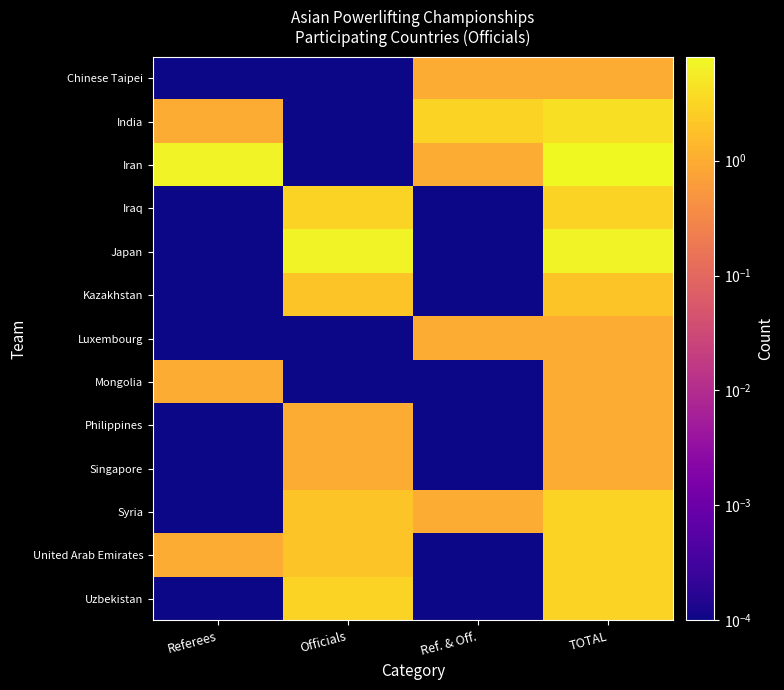

Reading right to left, list all the values displayed in this chart.

Chinese Taipei: TOTAL=1.0	Ref. & Off.=1.0	Officials=0.0	Referees=0.0
India: TOTAL=4.0	Ref. & Off.=3.0	Officials=0.0	Referees=1.0
Iran: TOTAL=8.0	Ref. & Off.=1.0	Officials=0.0	Referees=7.0
Iraq: TOTAL=3.0	Ref. & Off.=0.0	Officials=3.0	Referees=0.0
Japan: TOTAL=7.0	Ref. & Off.=0.0	Officials=7.0	Referees=0.0
Kazakhstan: TOTAL=2.0	Ref. & Off.=0.0	Officials=2.0	Referees=0.0
Luxembourg: TOTAL=1.0	Ref. & Off.=1.0	Officials=0.0	Referees=0.0
Mongolia: TOTAL=1.0	Ref. & Off.=0.0	Officials=0.0	Referees=1.0
Philippines: TOTAL=1.0	Ref. & Off.=0.0	Officials=1.0	Referees=0.0
Singapore: TOTAL=1.0	Ref. & Off.=0.0	Officials=1.0	Referees=0.0
Syria: TOTAL=3.0	Ref. & Off.=1.0	Officials=2.0	Referees=0.0
United Arab Emirates: TOTAL=3.0	Ref. & Off.=0.0	Officials=2.0	Referees=1.0
Uzbekistan: TOTAL=3.0	Ref. & Off.=0.0	Officials=3.0	Referees=0.0